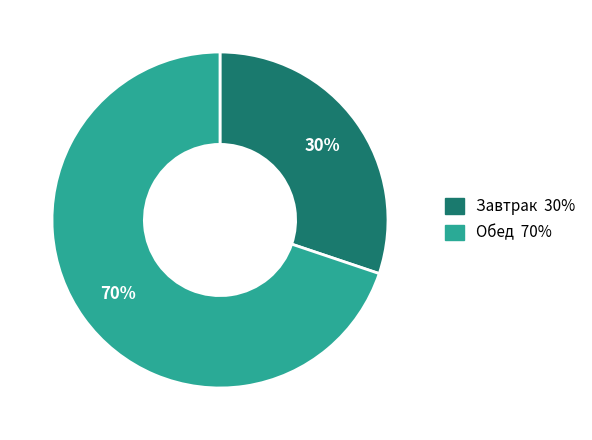

To the nearest percent, what is the difference between the largest and smallest slice percentages?

40%